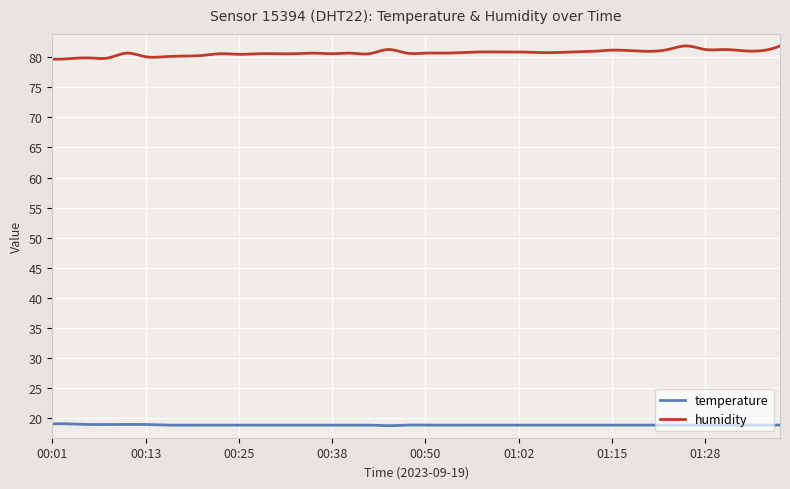

What is the difference between the maximum and minimum values in the temperature series?

0.3